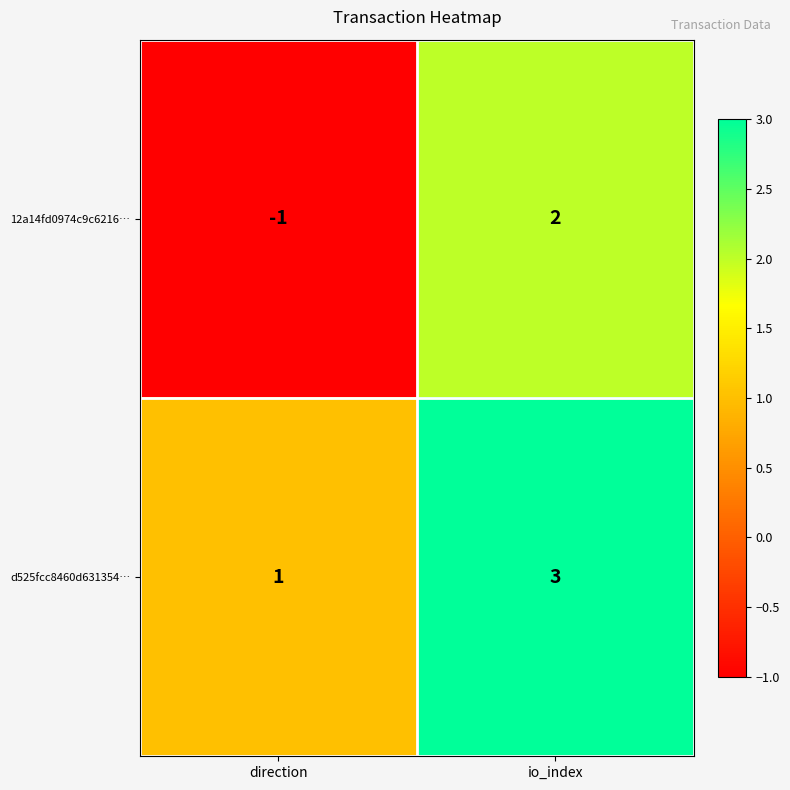

What is the greatest value displayed?

3